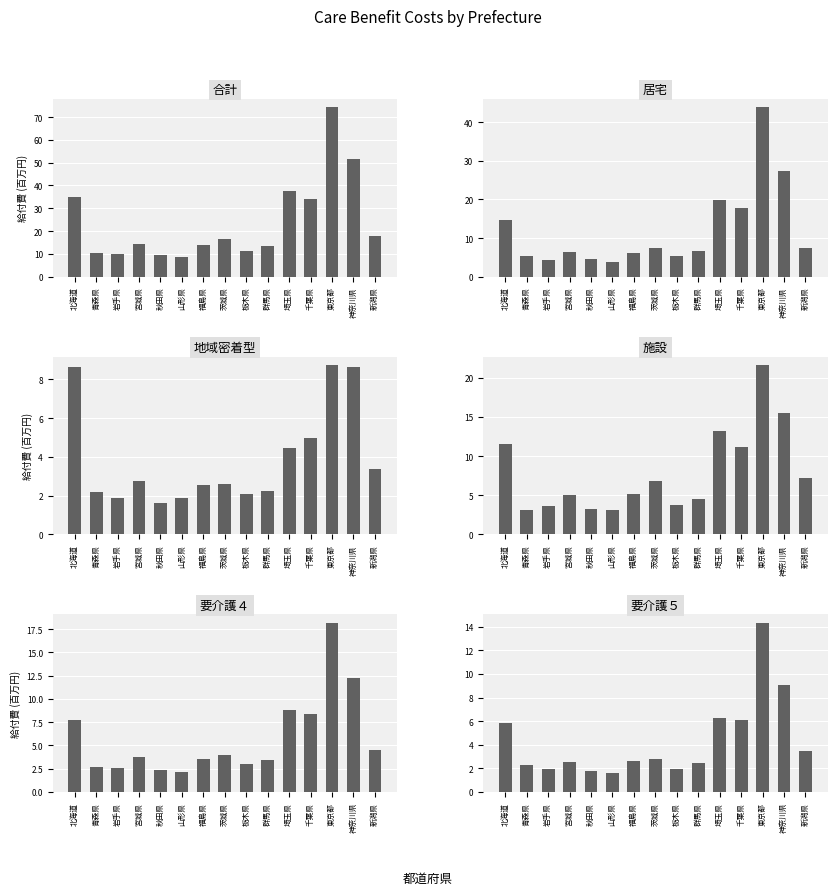

What is the sum of the 合計 values at 青森県 and 千葉県?

44.5